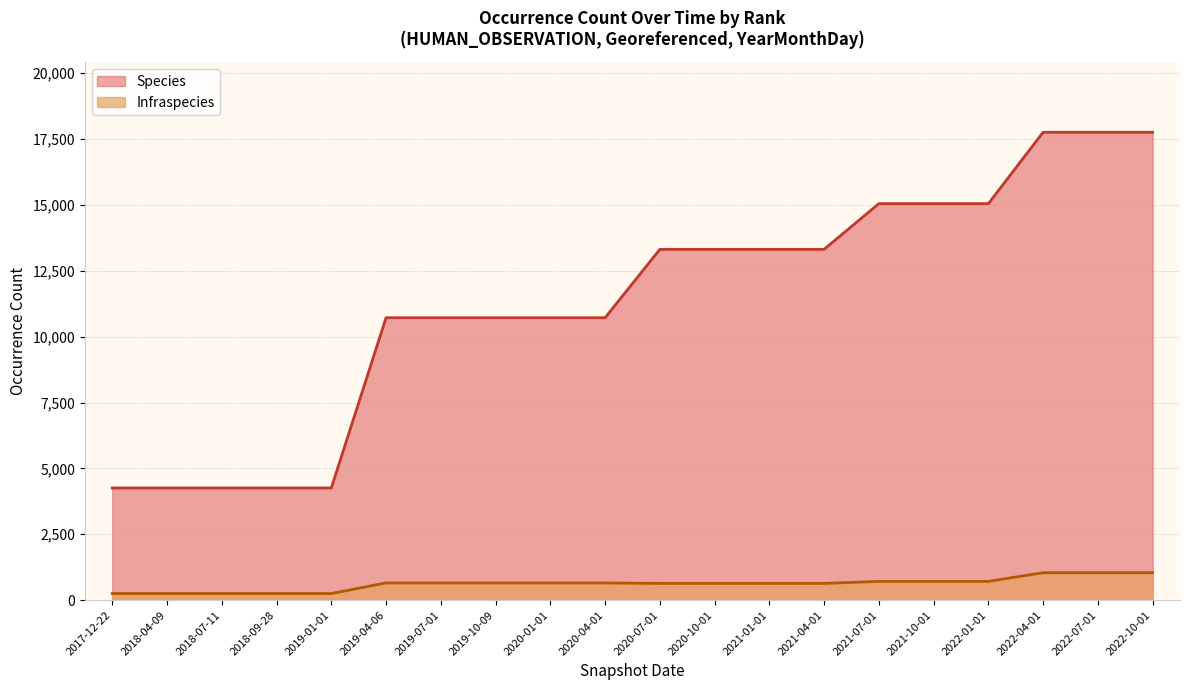

At which category does the chart reach its peak across all series?

2022-07-01